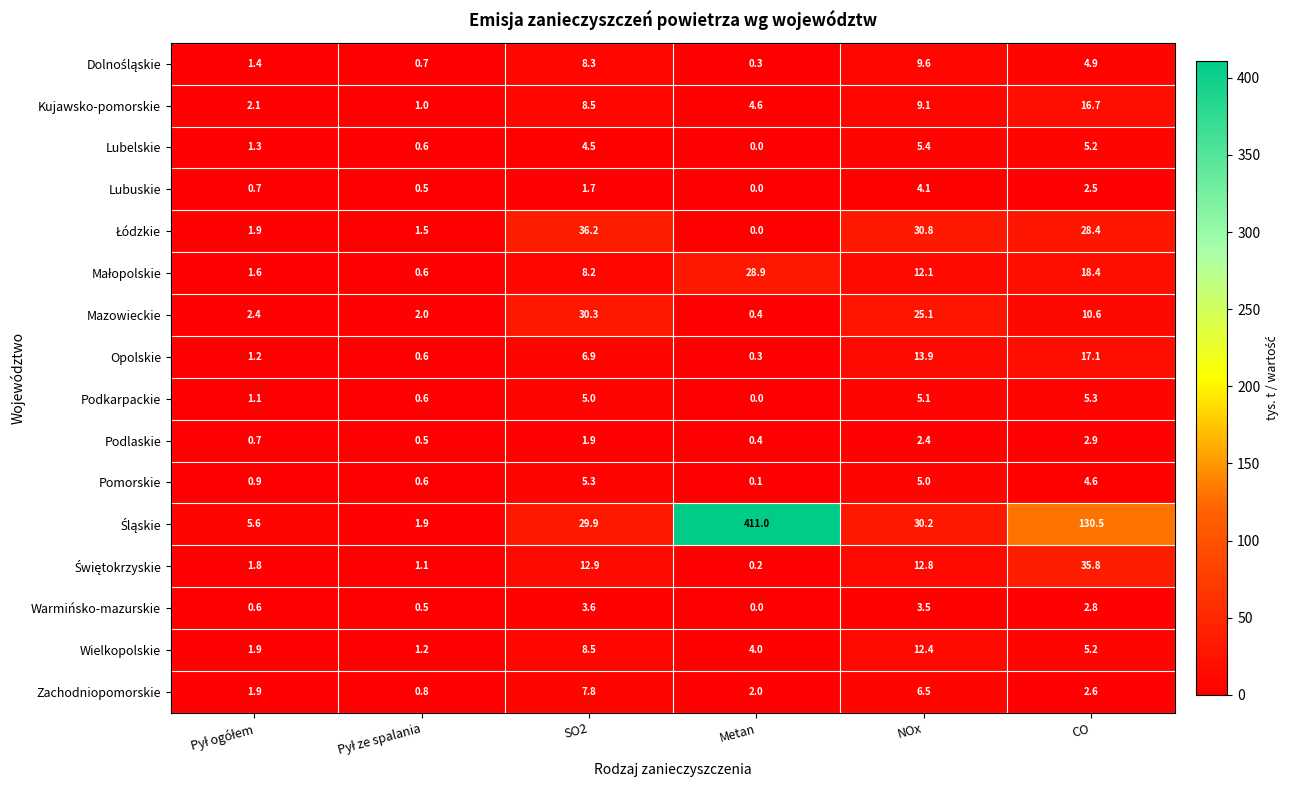

What is the average value of the Lubelskie series?

2.8